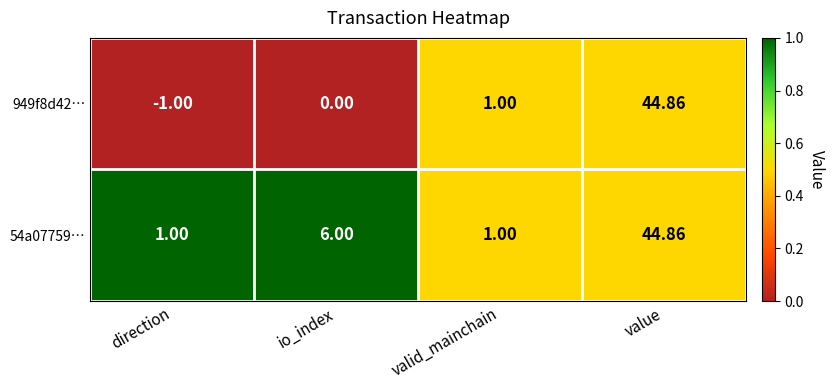

Is the value of 54a07759… at valid_mainchain greater than the value of 949f8d42… at direction?

Yes